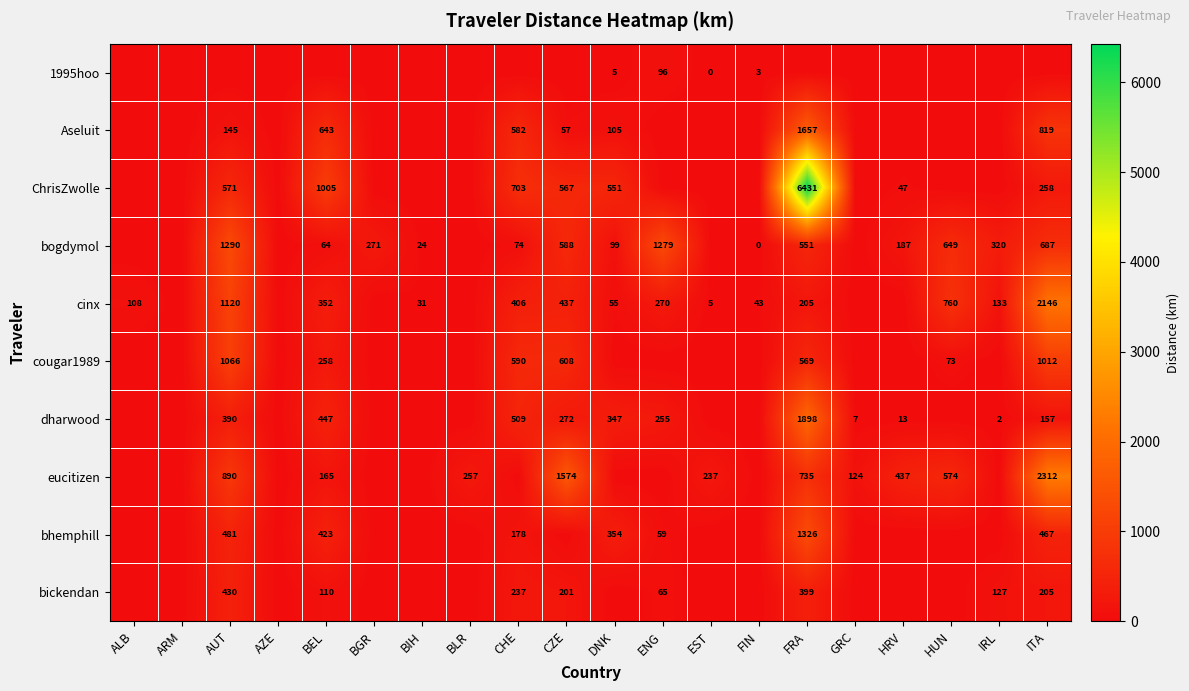

Is it true that cougar1989 equals 1066 at AUT?

True